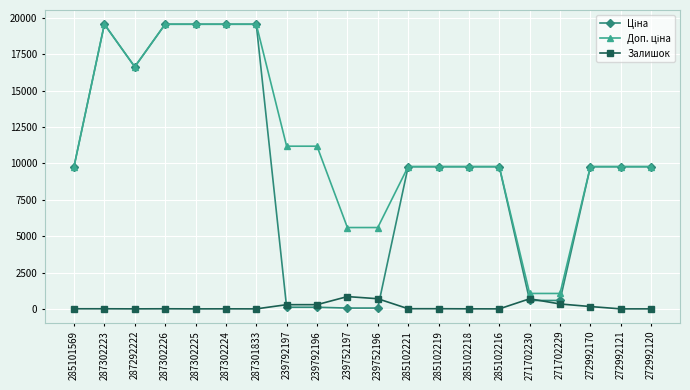

Is it true that Залишок equals 337.0 at 271702229?

True